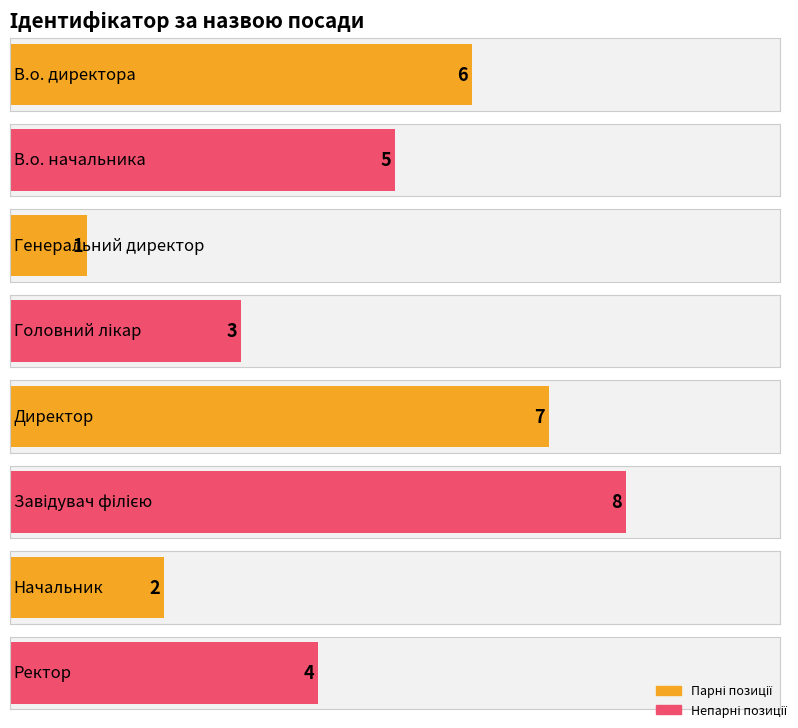

Which label corresponds to the largest value in the chart?

Завідувач філією